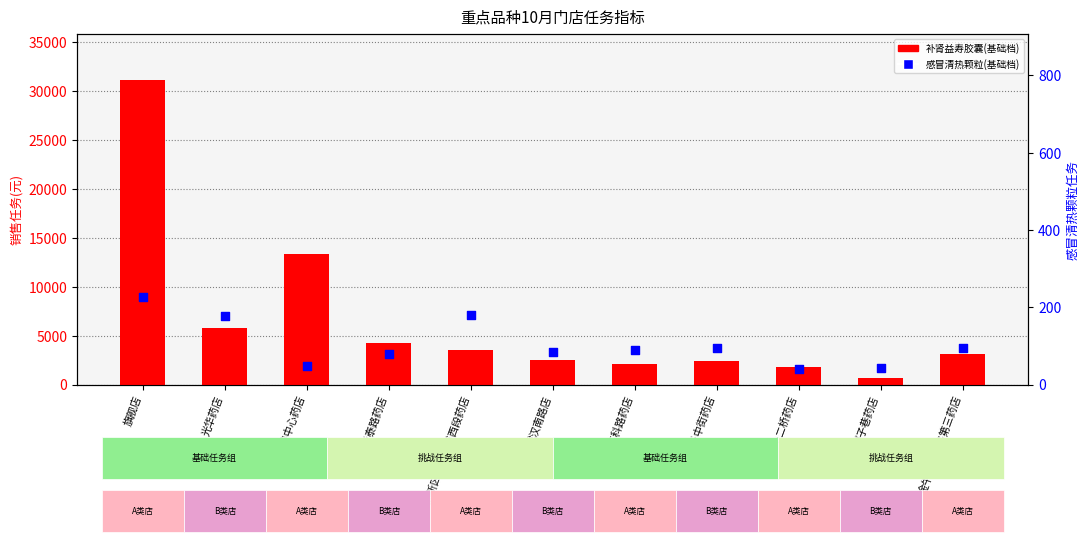

What are all the series names shown in the legend?

补肾益寿胶囊(基础档), 感冒清热颗粒(基础档)